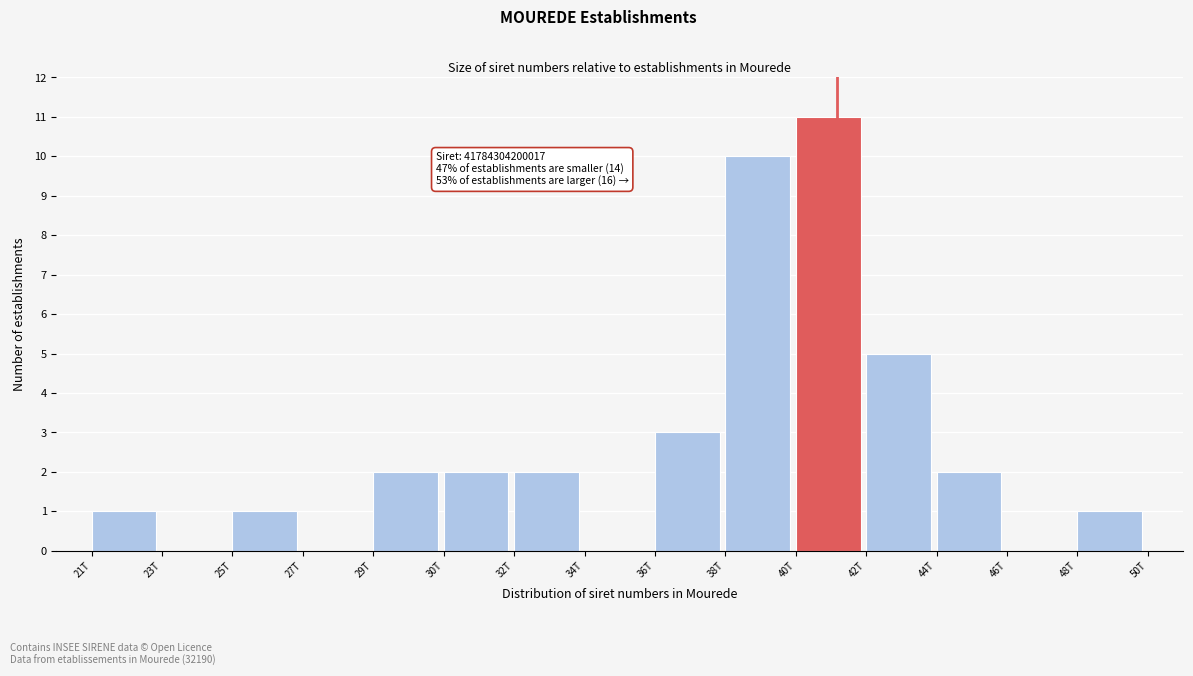

Reading left to right, extract all data points from this chart.

21T=1	23T=0	25T=1	27T=0	29T=2	30T=2	32T=2	34T=0	36T=3	38T=10	40T=11	42T=5	44T=2	46T=0	48T=1